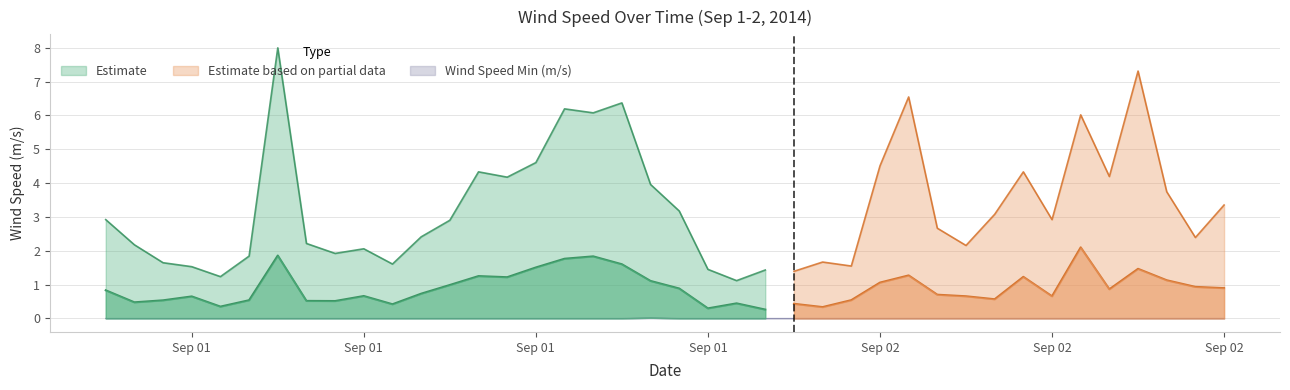

The Wind Speed (m/s) series shows 0.9 at 2014-09-02 14:00. True or false?

True